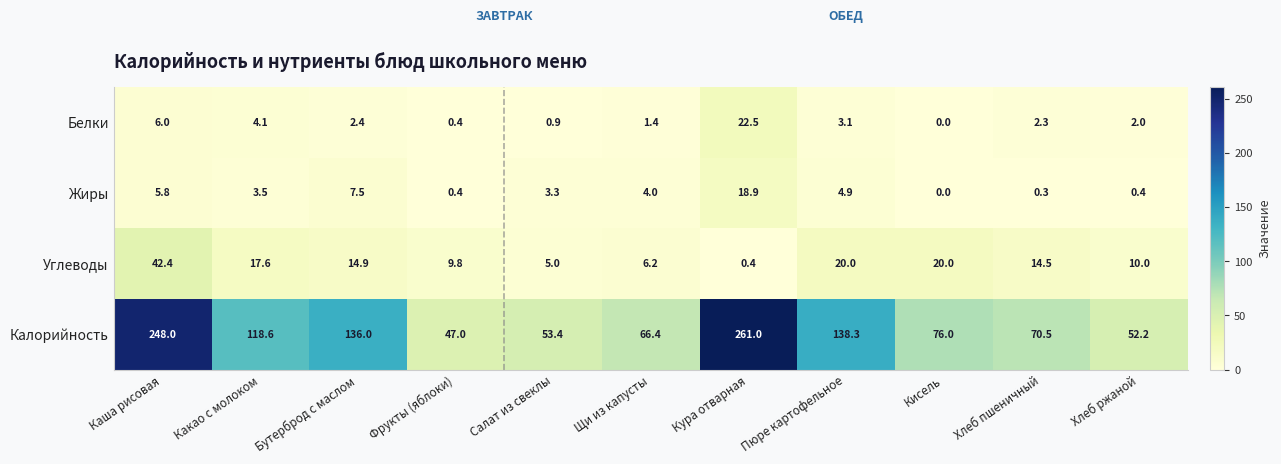

At which category is the sum across all series the highest?

Кура отварная